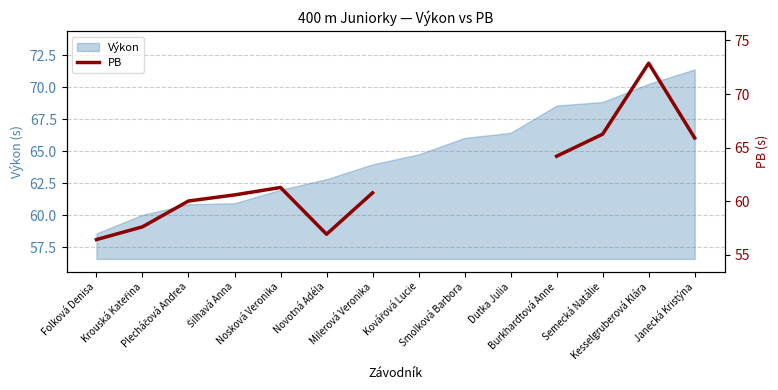

Which label corresponds to the largest value in the chart?

Kesselgruberová Klára